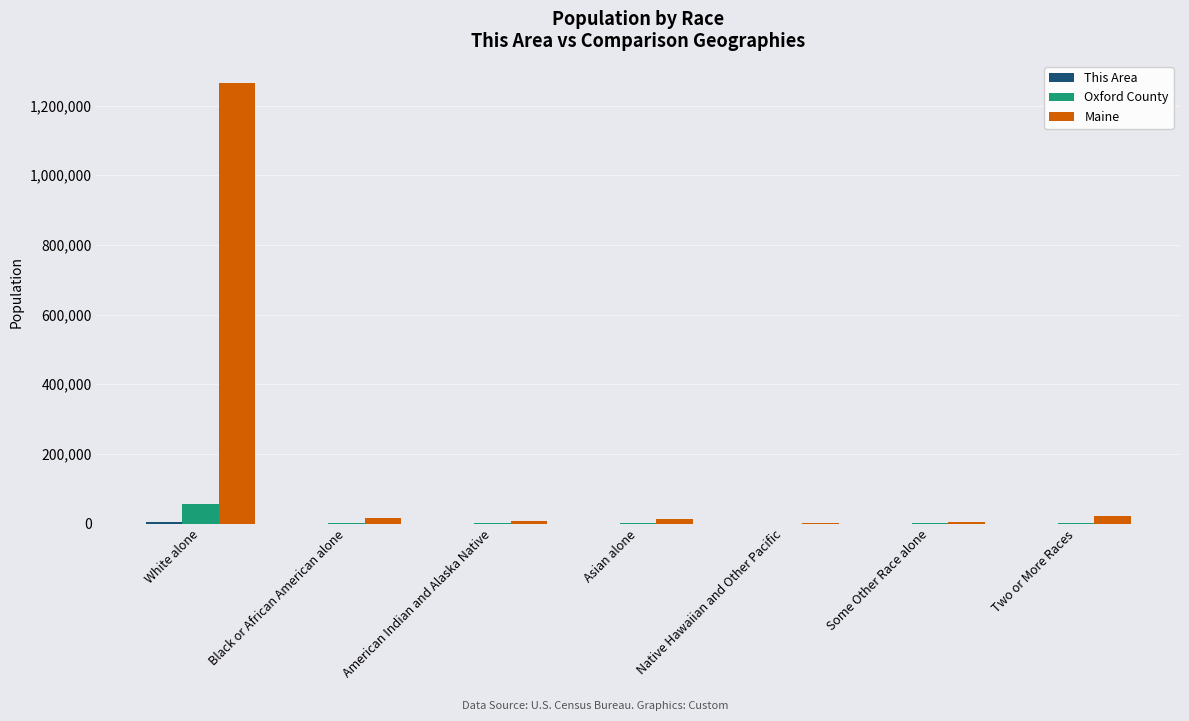

Are the bars horizontal?

No